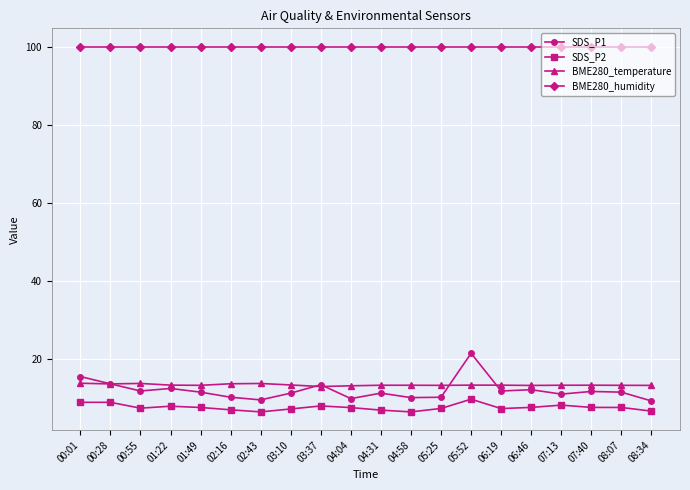

True or false: BME280_humidity and SDS_P1 cross at least once.

False